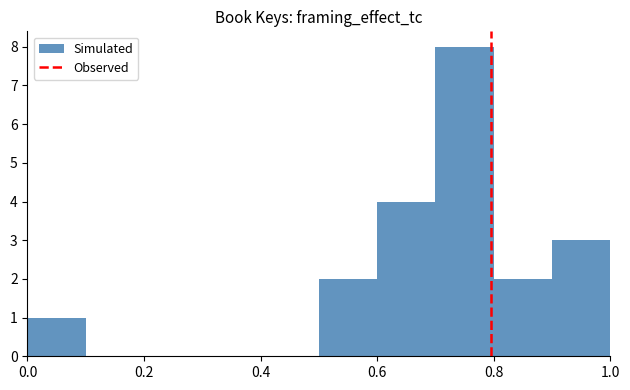

Reading left to right, list every bar in this chart as the range it spans on the x-axis followed by its height. The values are not printed on the chart, so give them approximately, as read against the axis.

0.0 to 0.1: 1
0.1 to 0.2: 0
0.2 to 0.3: 0
0.3 to 0.4: 0
0.4 to 0.5: 0
0.5 to 0.6: 2
0.6 to 0.7: 4
0.7 to 0.8: 8
0.8 to 0.9: 2
0.9 to 1.0: 3